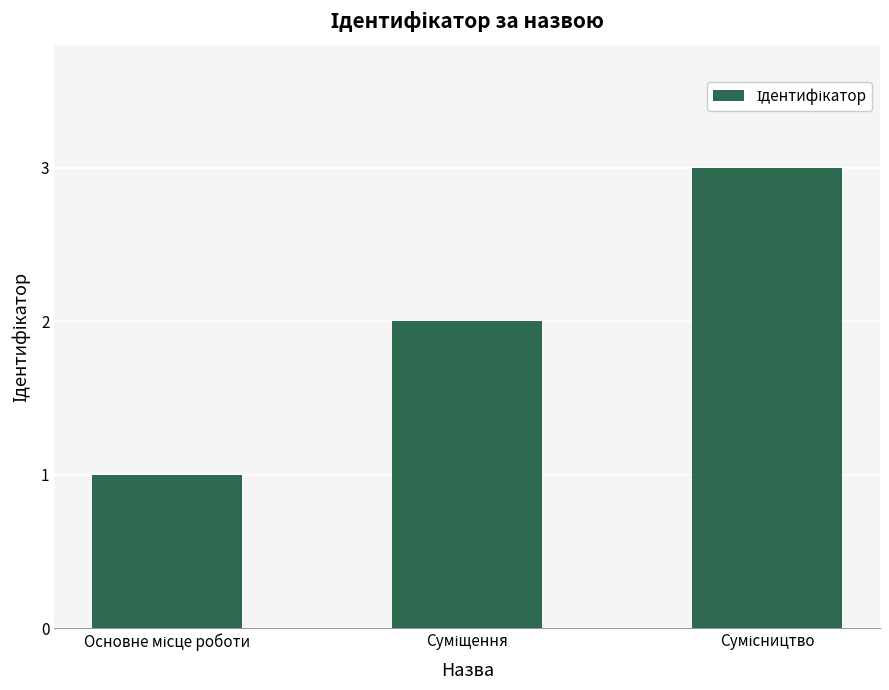

What is the greatest value displayed?

3